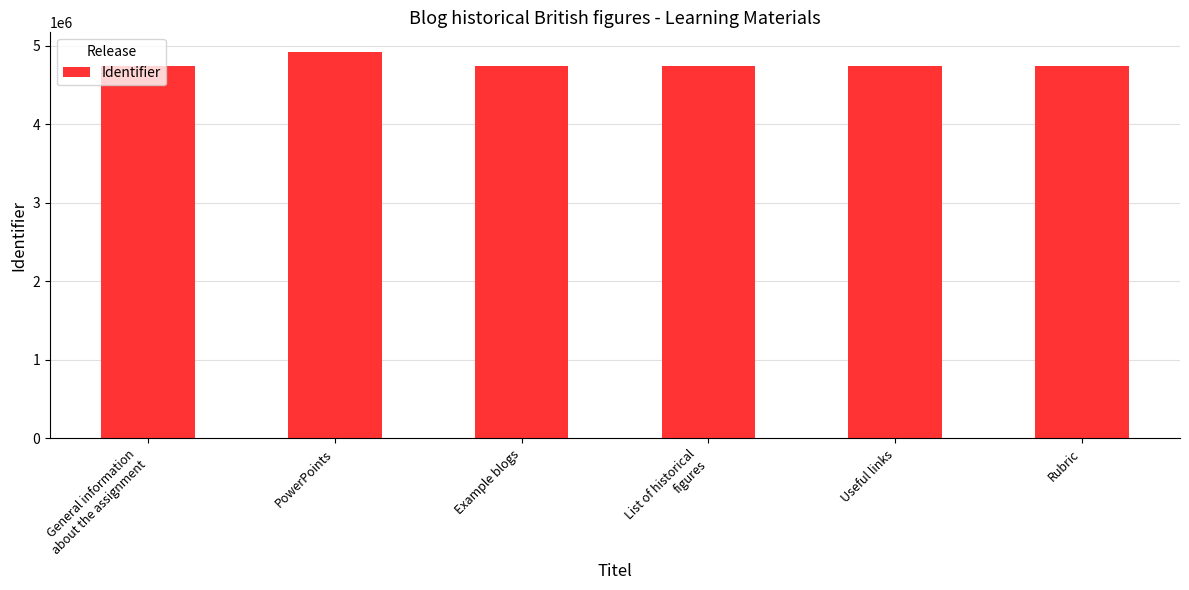

What is the smallest value displayed?

4746060